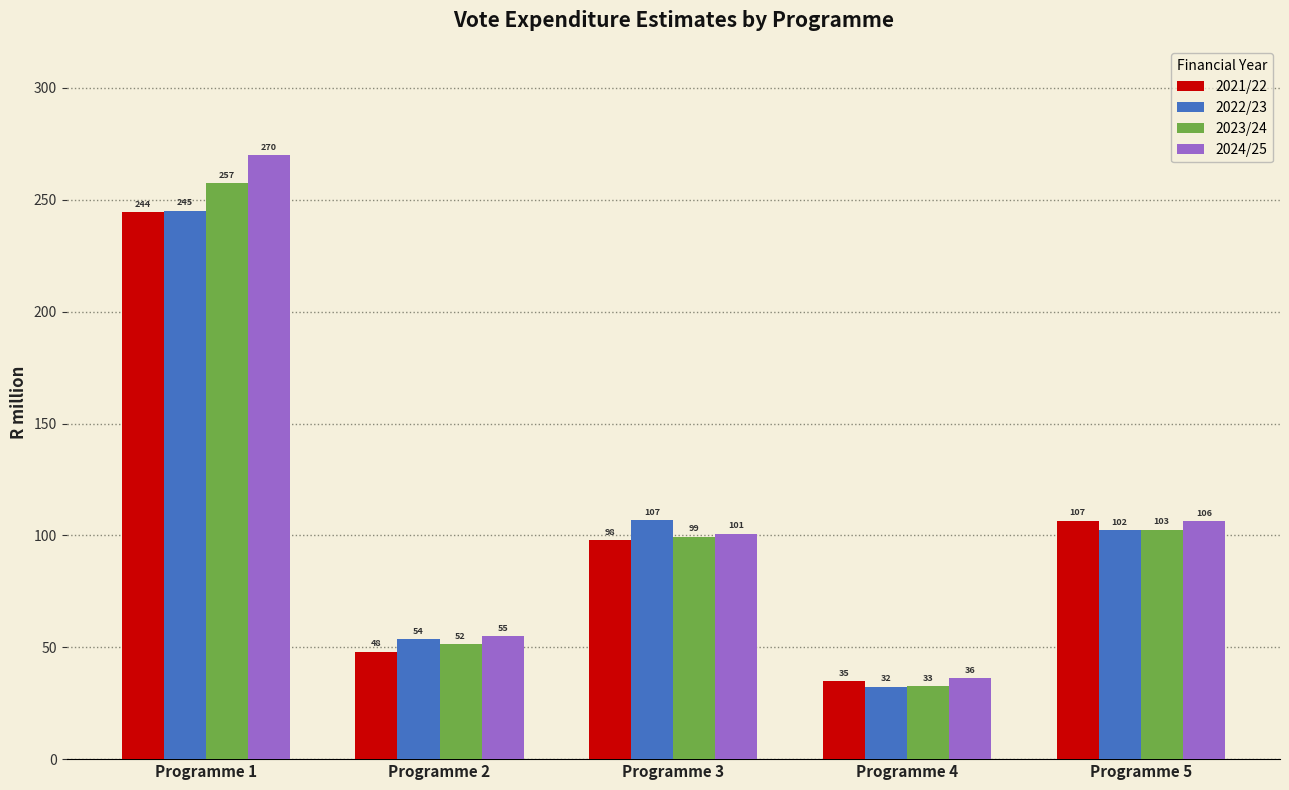

What is the total value across all series at Programme 3?

404.8